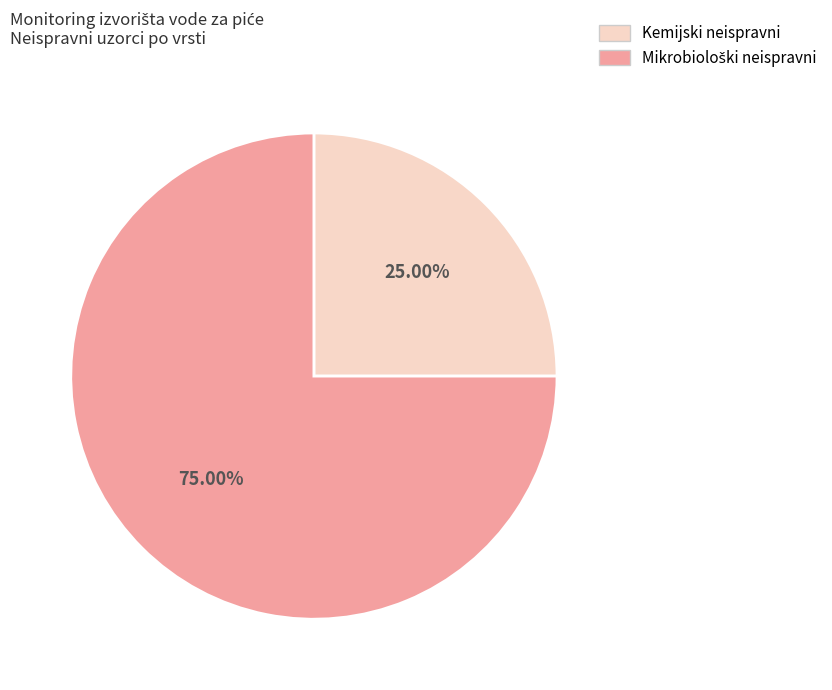

Is there any slice that represents more than half of the pie?

Yes